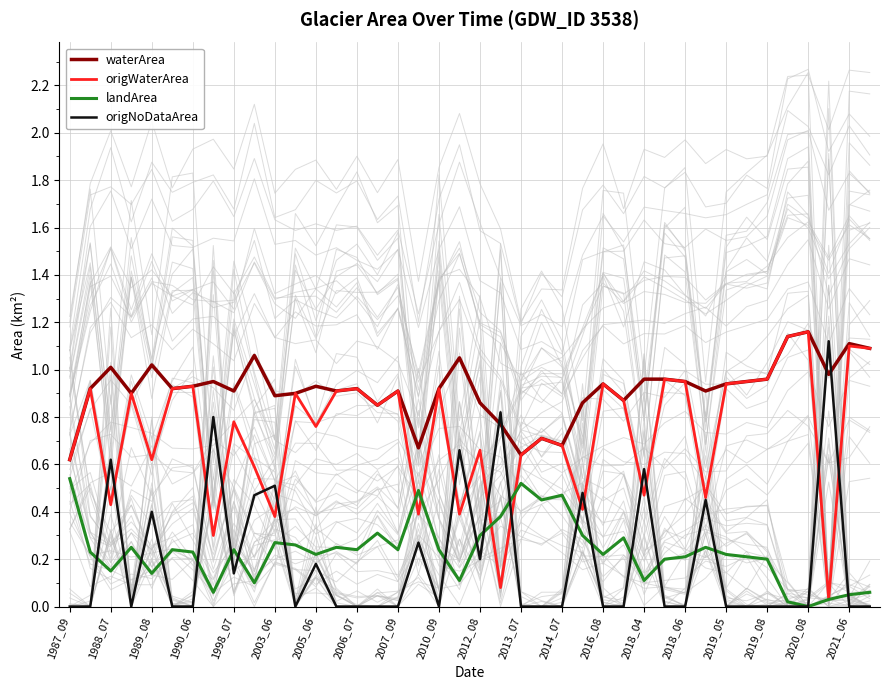

The value of waterArea at 1989_08 is 1.8. True or false?

False